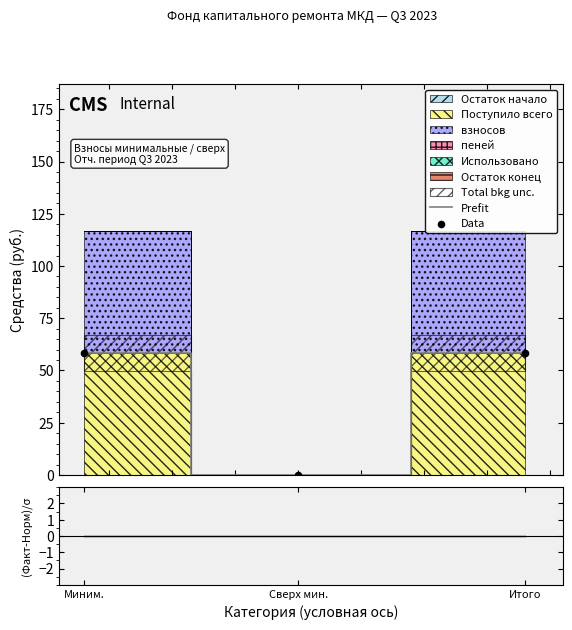

At which category is the sum across all series the highest?

Миним.